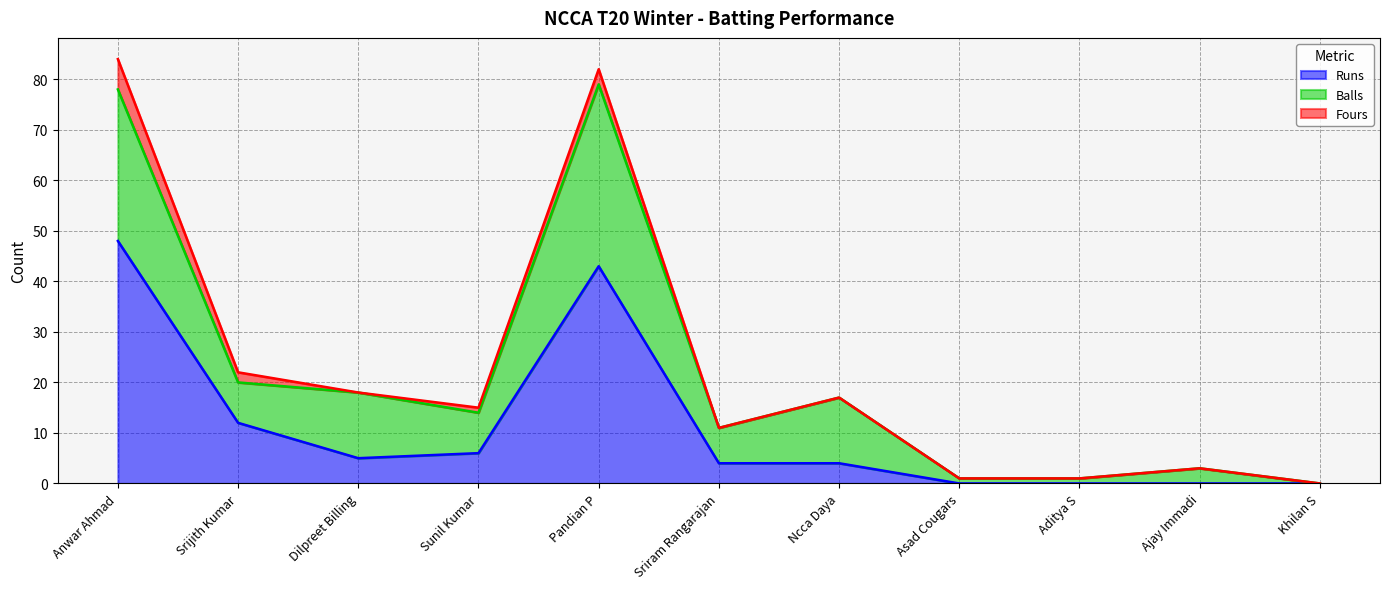

What is the difference between the maximum and minimum values in the Fours series?

6